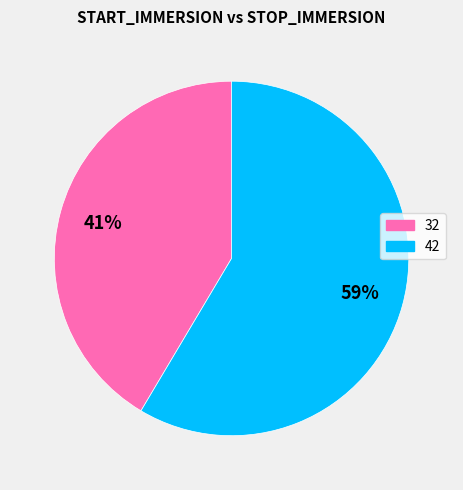

To the nearest percent, what is the average slice percentage?

50%